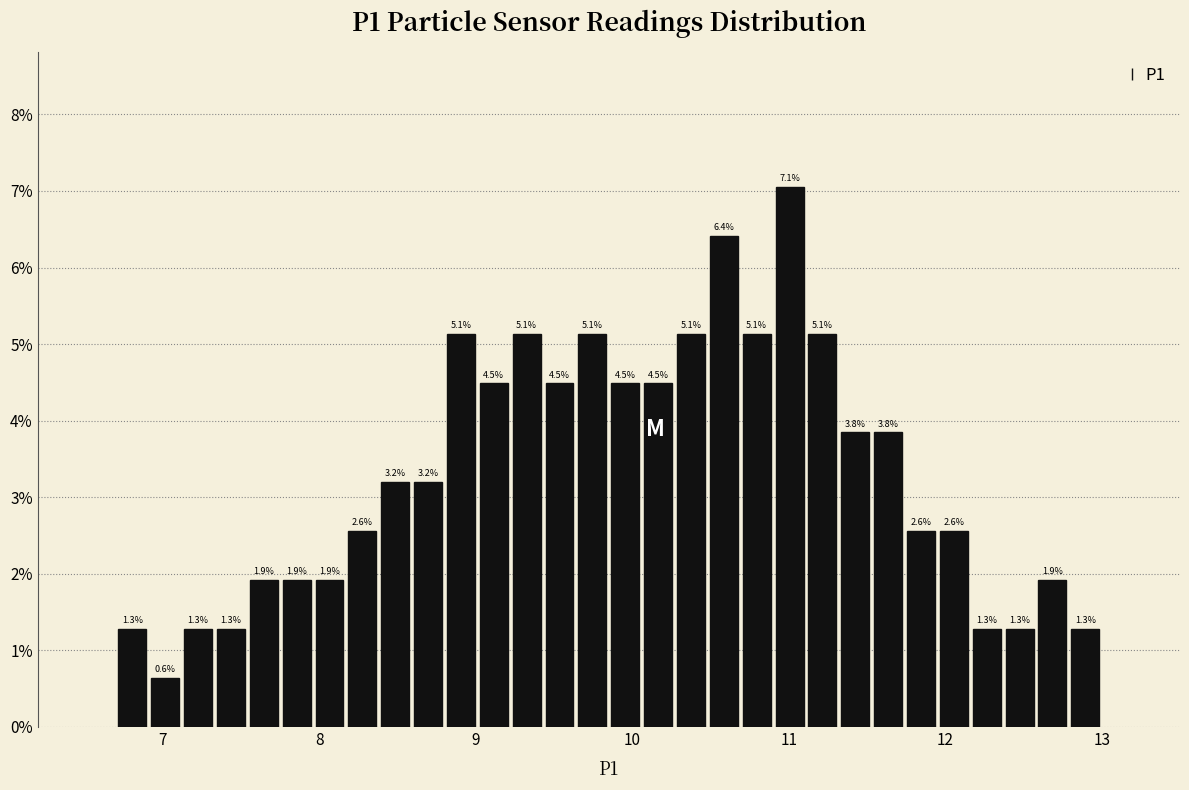

Read against the x-axis, roughly where is the centre of the tallest bar?

11.0